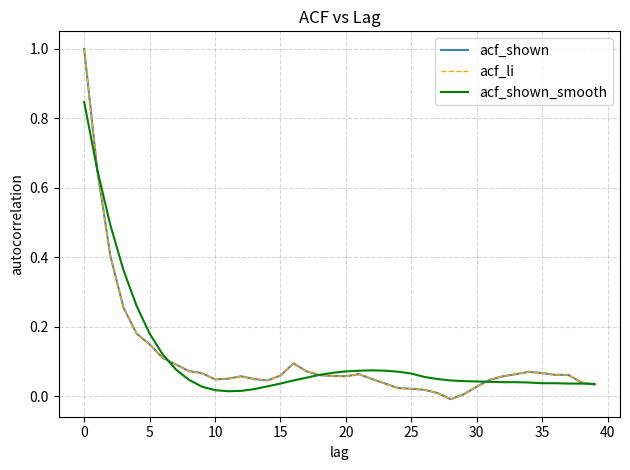

What is the highest value of the acf_li series?

1.0